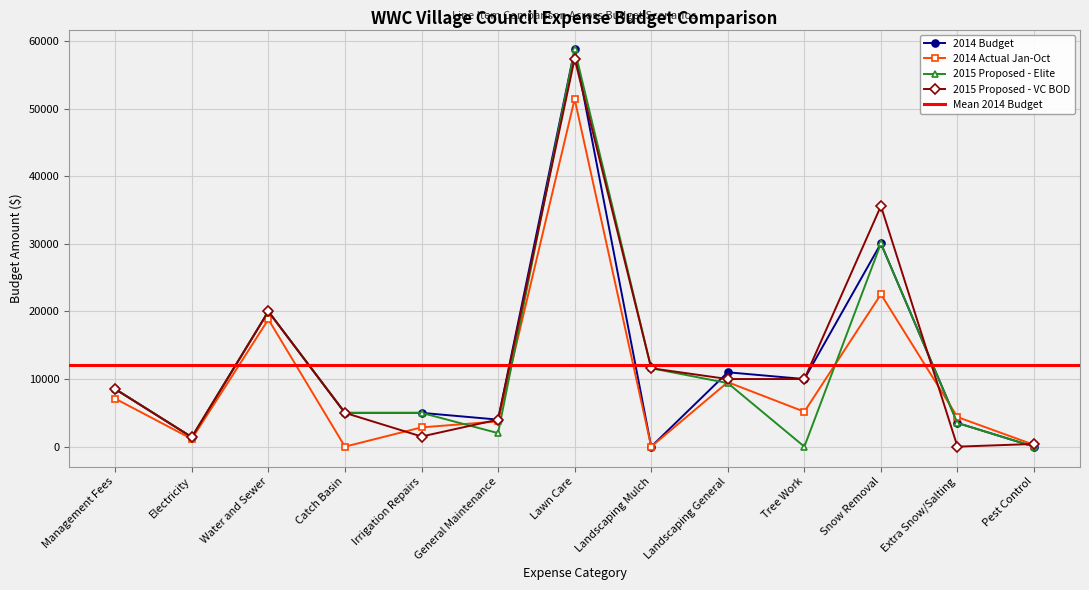

Which series ends up on top after the final intersection of 2015 Proposed - VC BOD and 2014 Budget?

2015 Proposed - VC BOD